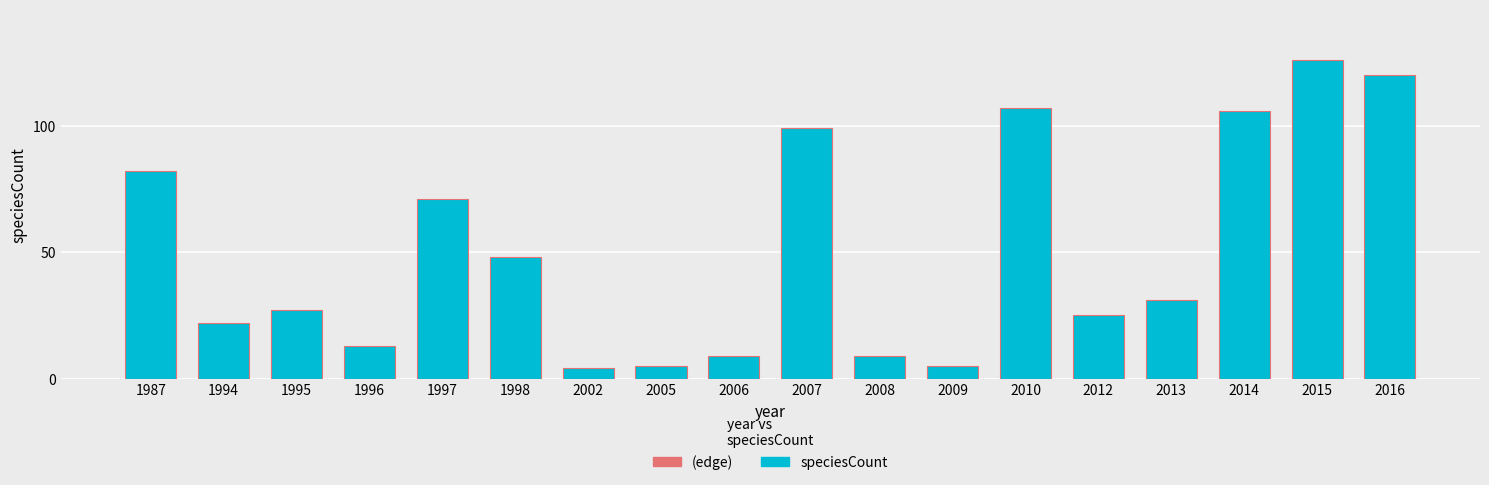

Reading left to right, what are all the values shown in this chart?

1987=82	1994=22	1995=27	1996=13	1997=71	1998=48	2002=4	2005=5	2006=9	2007=99	2008=9	2009=5	2010=107	2012=25	2013=31	2014=106	2015=126	2016=120